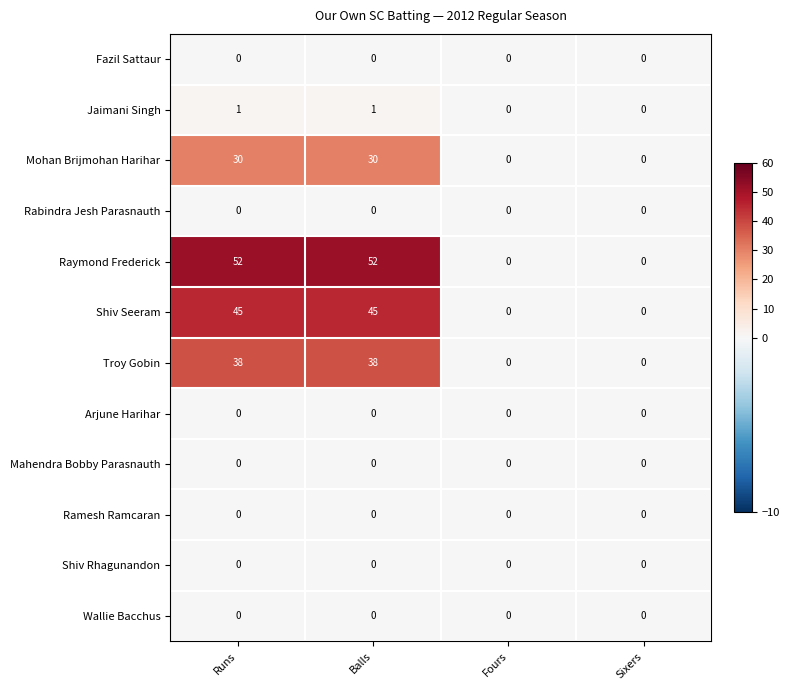

How many series are shown in this chart?

12